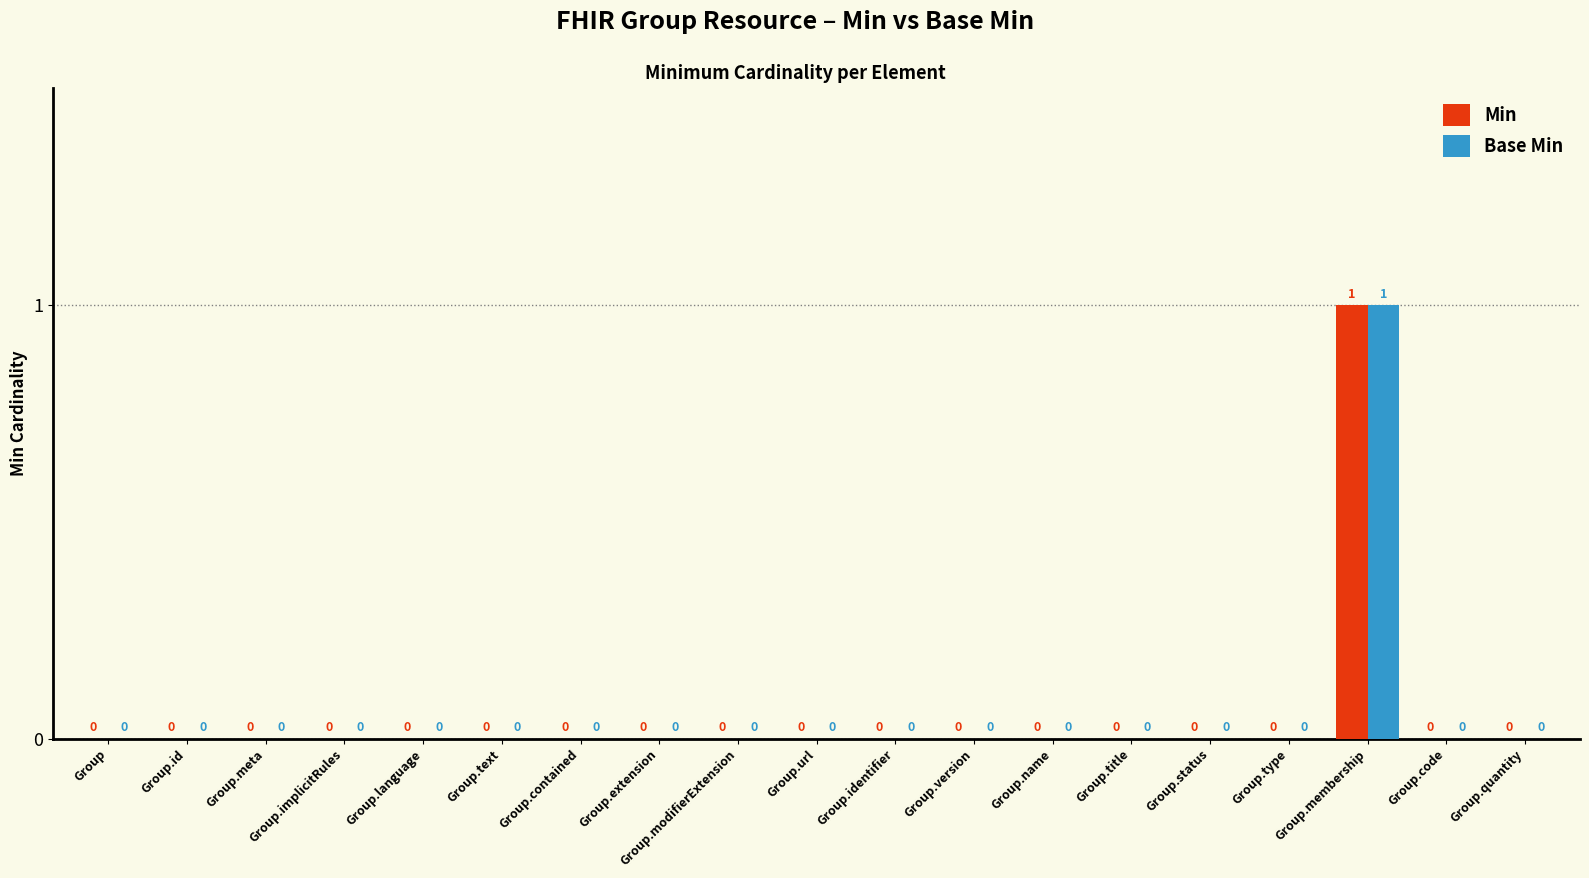

At which category is the sum across all series the highest?

Group.membership